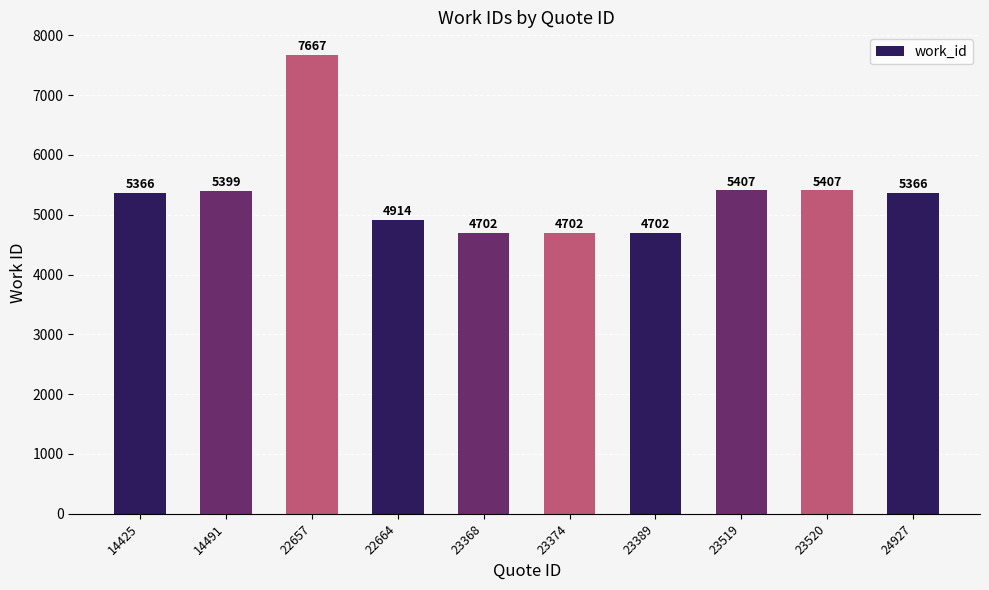

Count the number of categories in the chart.

10